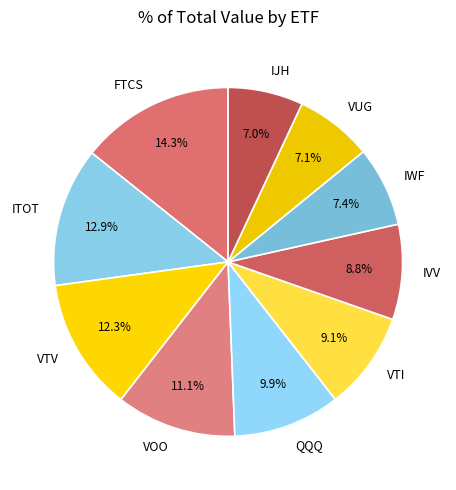

To the nearest percent, what percentage of the pie is FTCS?

14%